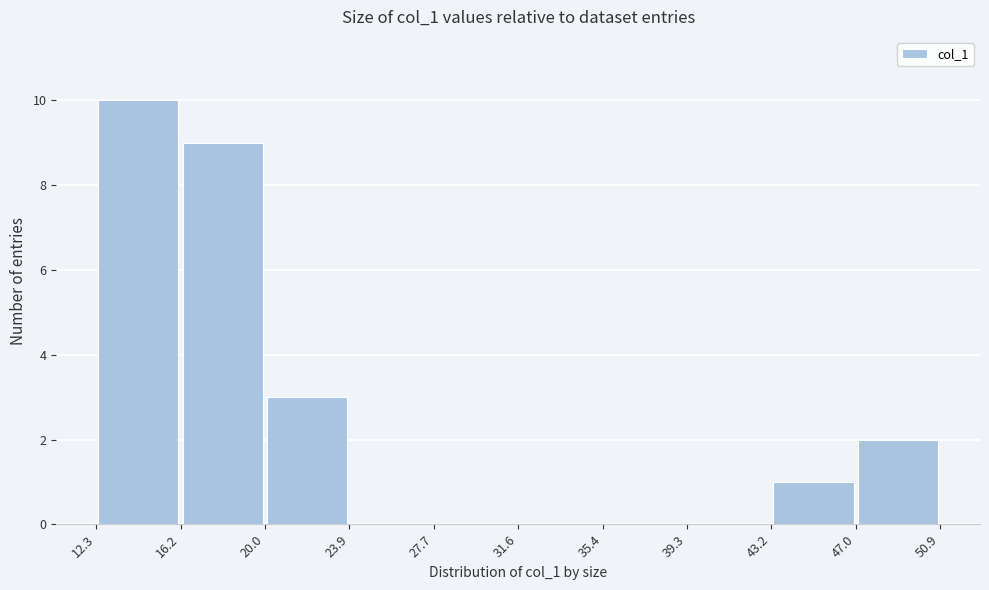

How tall is the bar that spans 16.2 to 20.0 on the x-axis? The values are not printed on the chart, so give them approximately, as read against the axis.

9